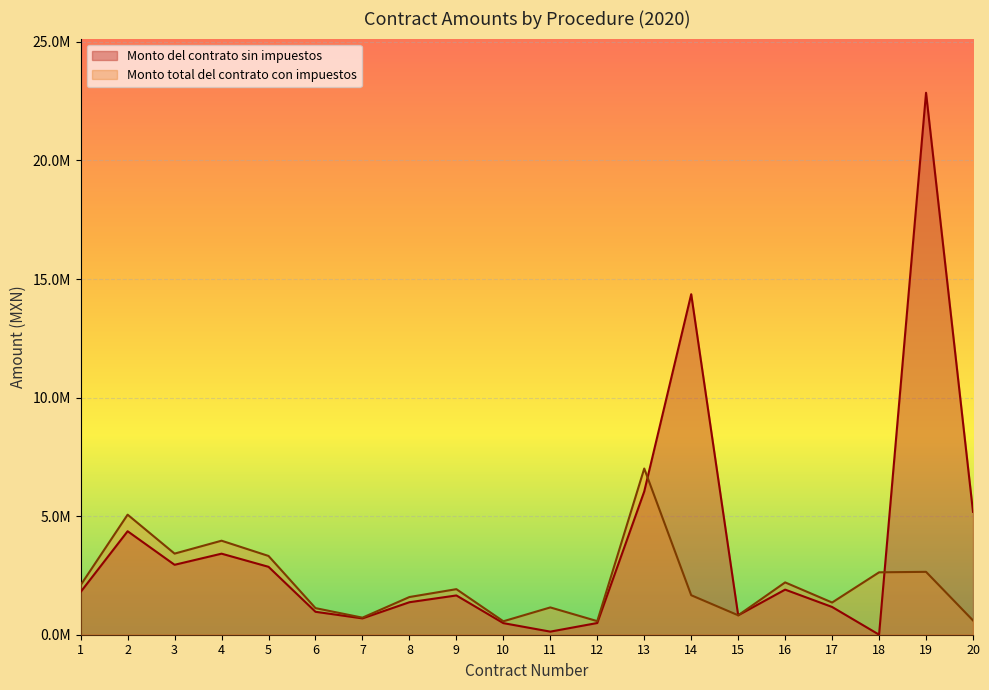

How many data points does each series have?

20